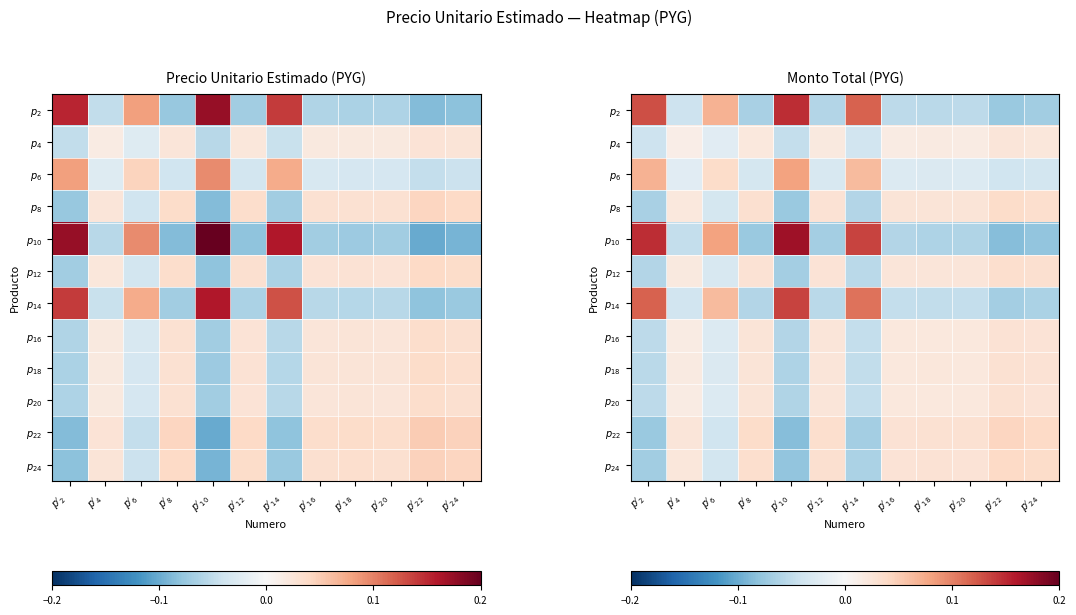

Count the number of data series in this chart.

12